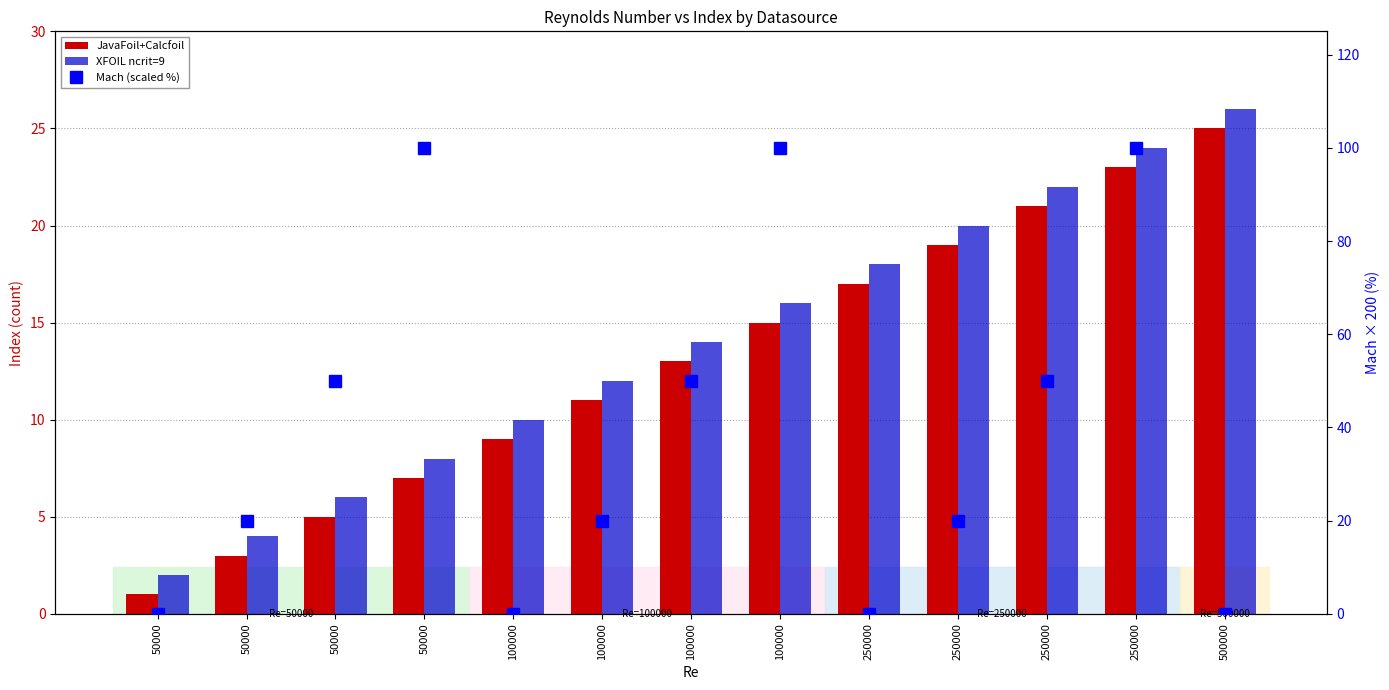

What is the spread (max minus min) of values at 50000?

2